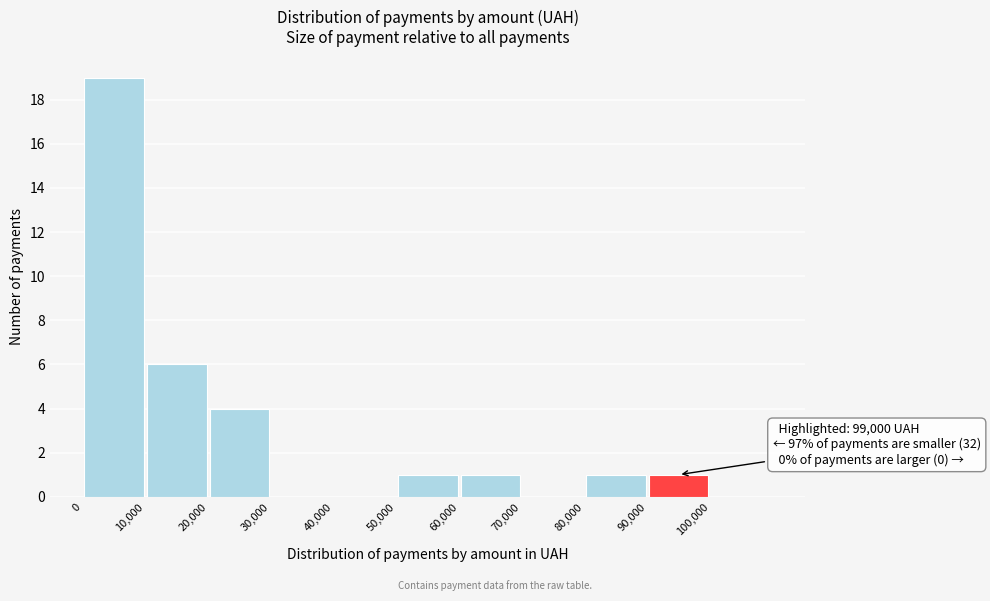

Over which range of the x-axis is the bar tallest?

0 to 10000